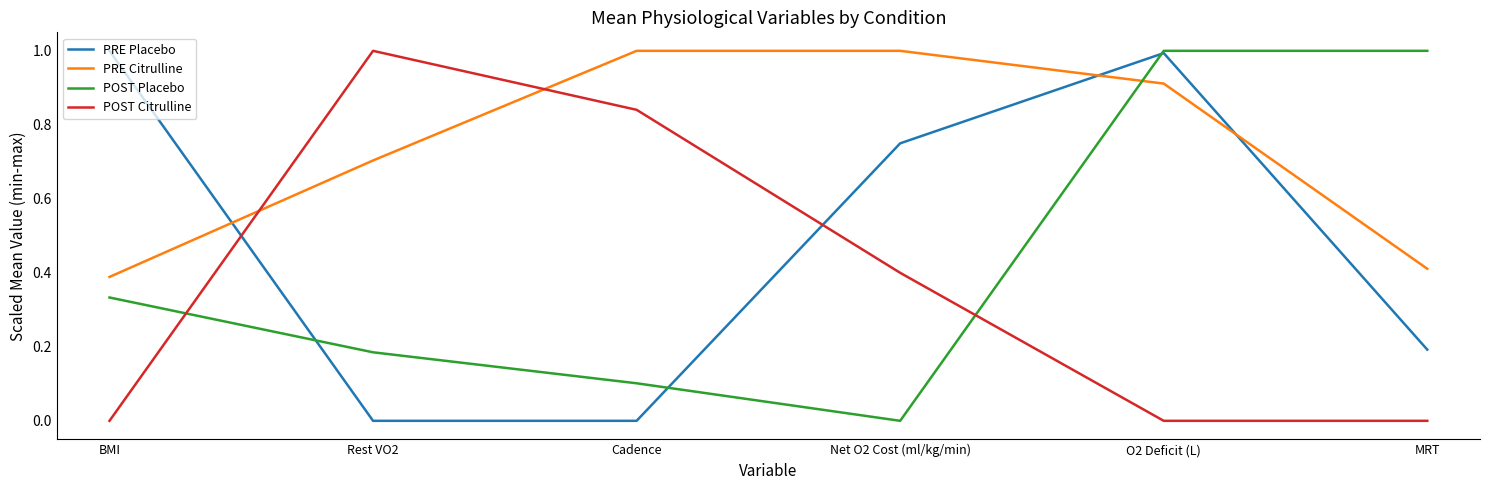

Count the number of categories in the chart.

6